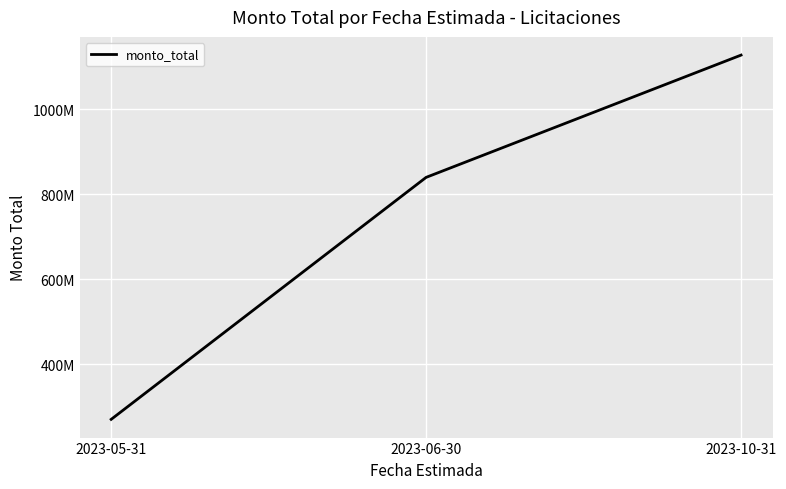

Rank the categories by value from highest to lowest.

2023-10-31, 2023-06-30, 2023-05-31